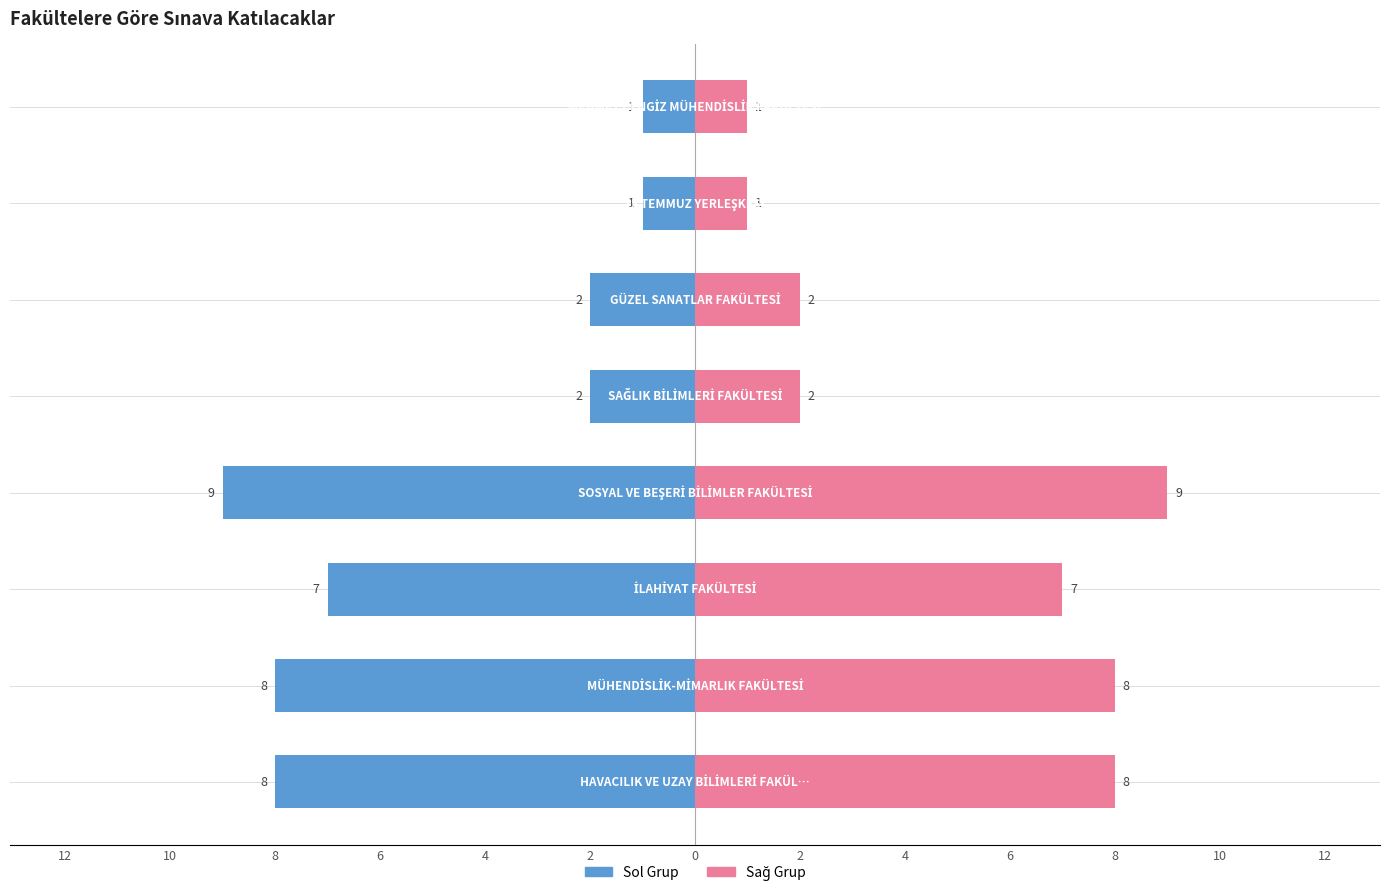

How many data points does each series have?

8